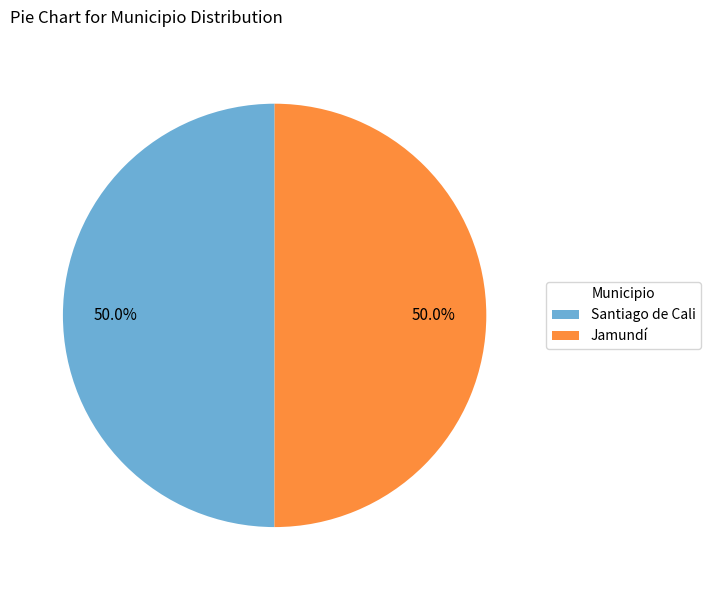

To the nearest percent, what is the combined percentage of Santiago de Cali and Jamundí?

100%